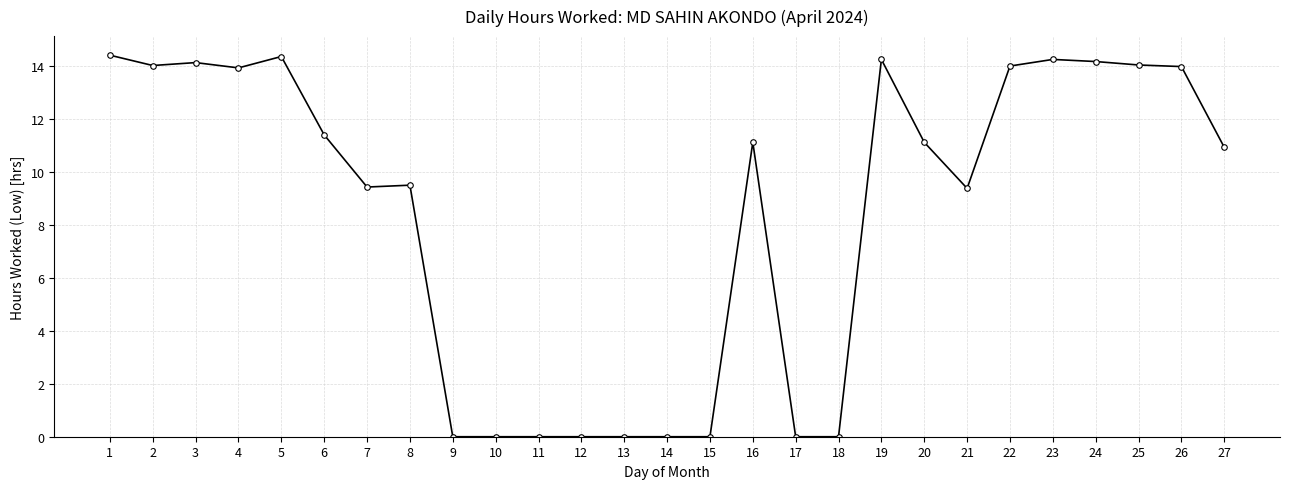

What is the value of the 3rd point from the left?

14.1